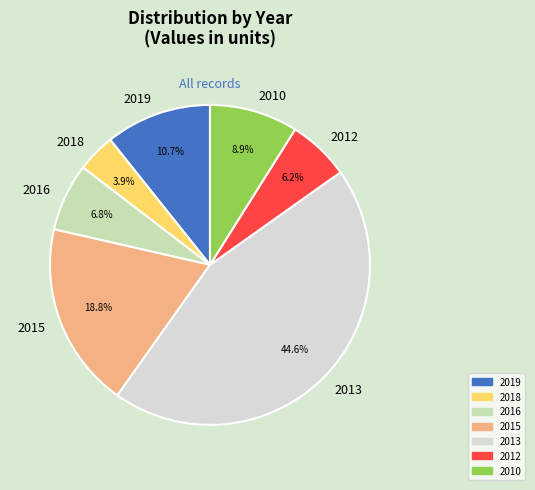

Is it true that 2016 is 1% of the pie?

False